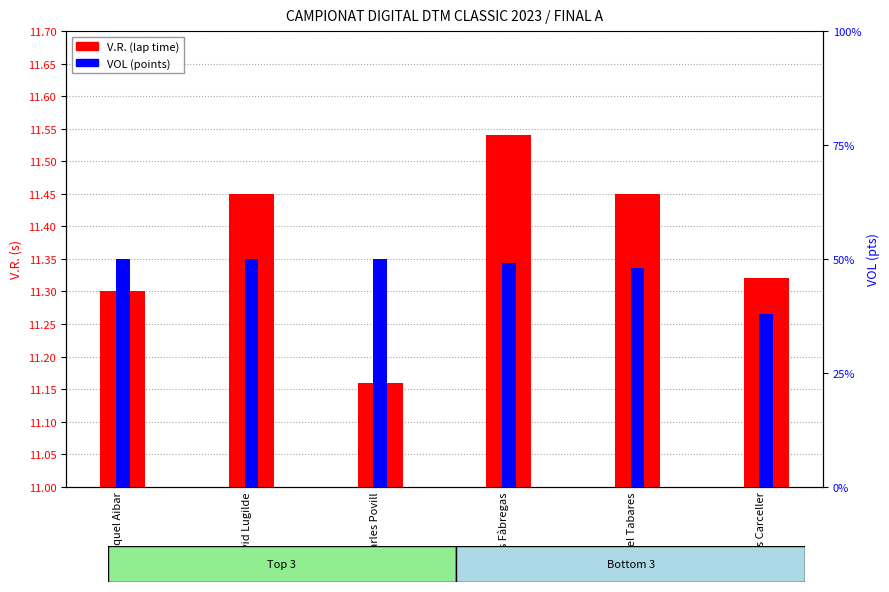

The VOL (points) series shows 31.6 at Miquel Aibar. True or false?

False